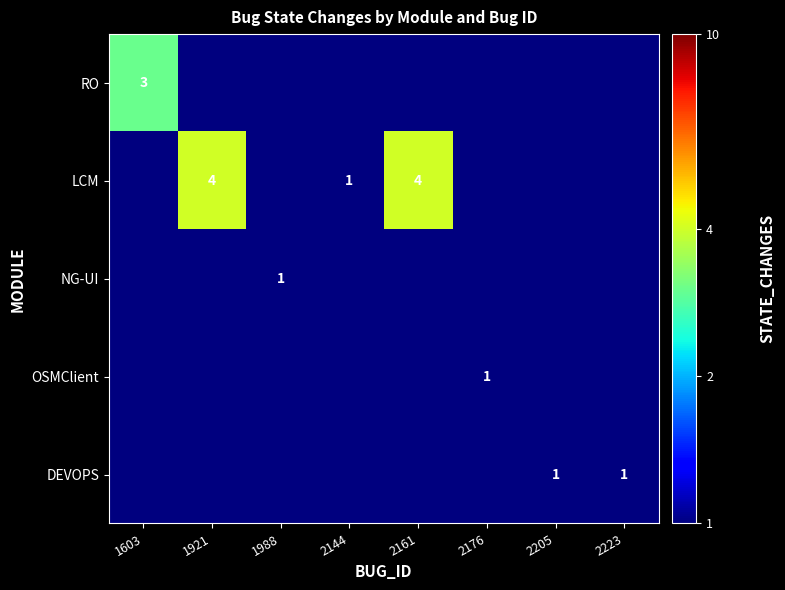

List the labels in order of LCM value, largest first.

1921, 2161, 2144, 1603, 1988, 2176, 2205, 2223